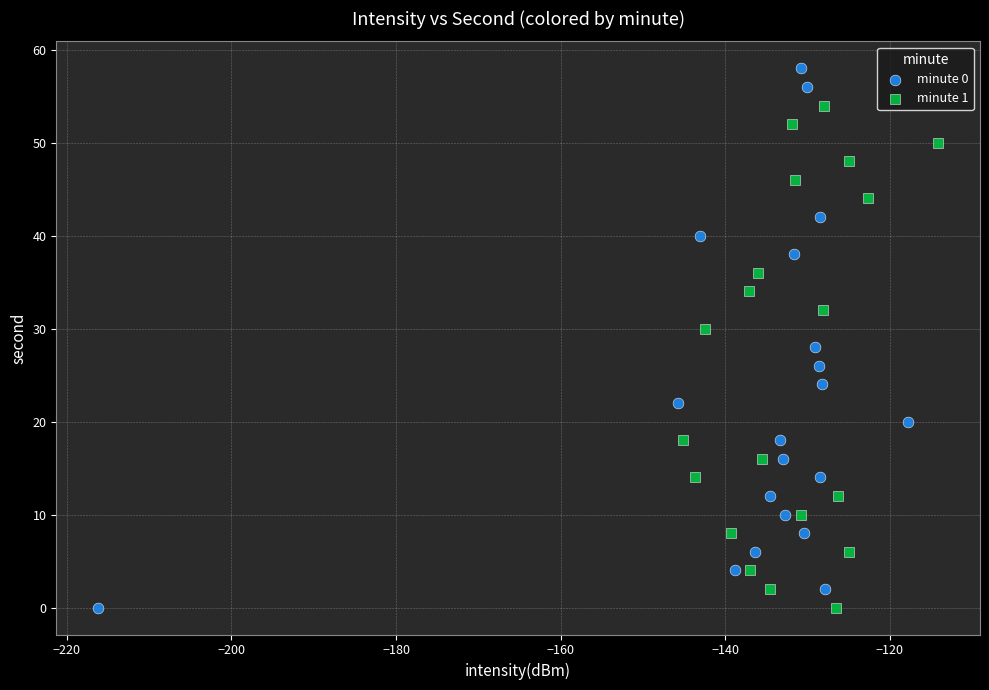

Which series has the widest spread of Y values?

minute 0